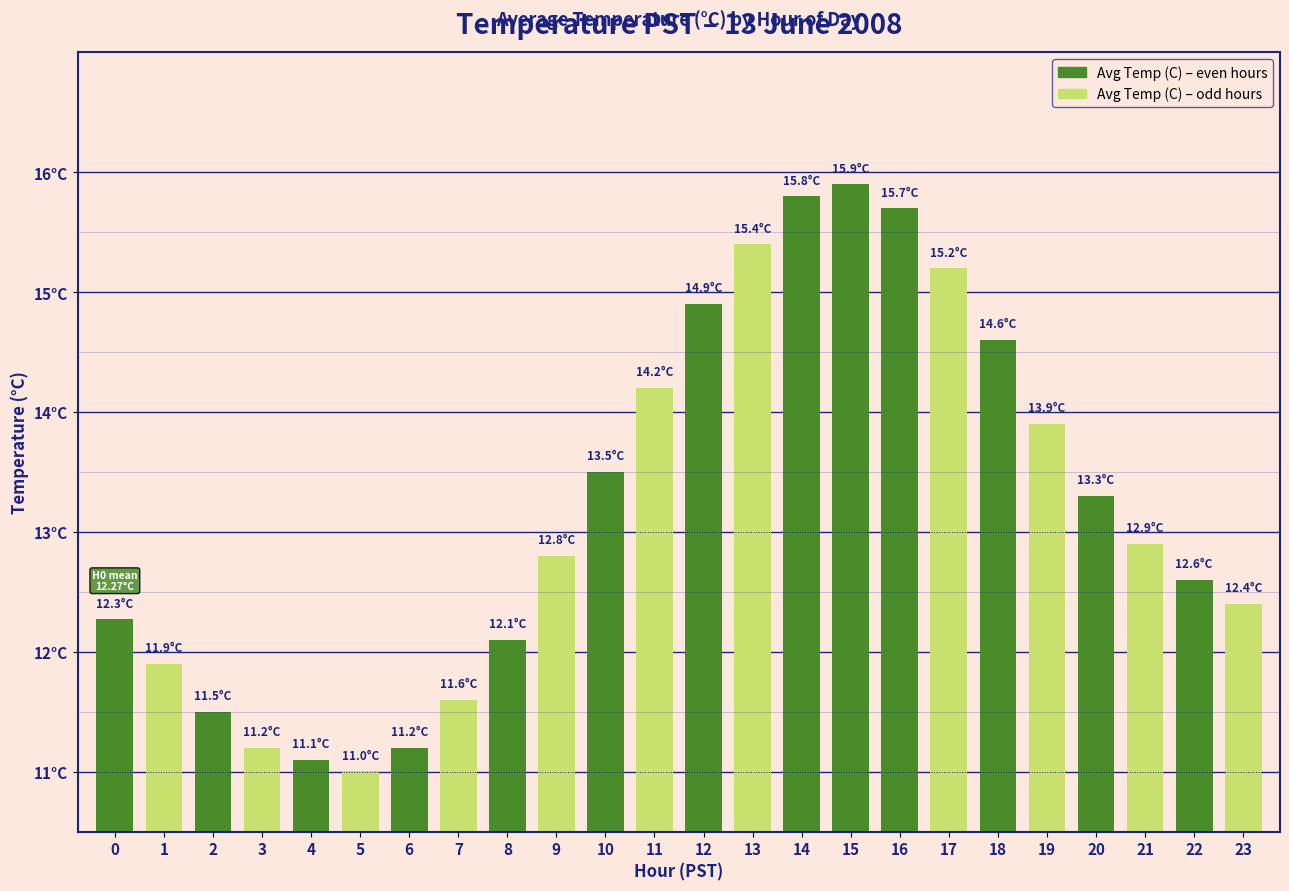

List the labels in order of value, largest first.

15, 14, 16, 13, 17, 12, 18, 11, 19, 10, 20, 21, 9, 22, 23, 0, 8, 1, 7, 2, 3, 6, 4, 5